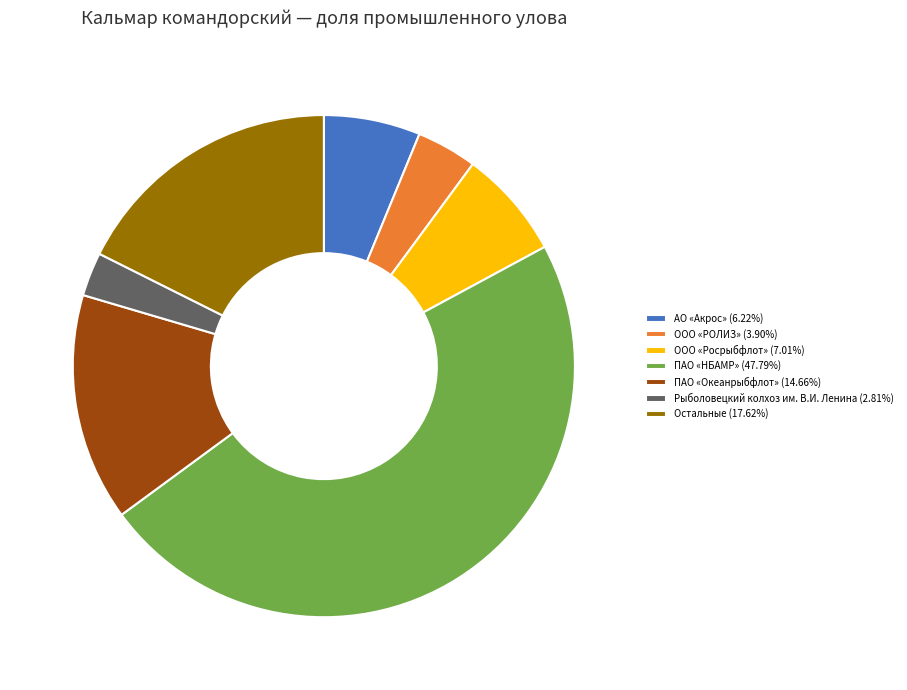

What is the ratio of the value at ООО «РОЛИЗ» (3.90%) to the value at АО «Акрос» (6.22%)?

0.6